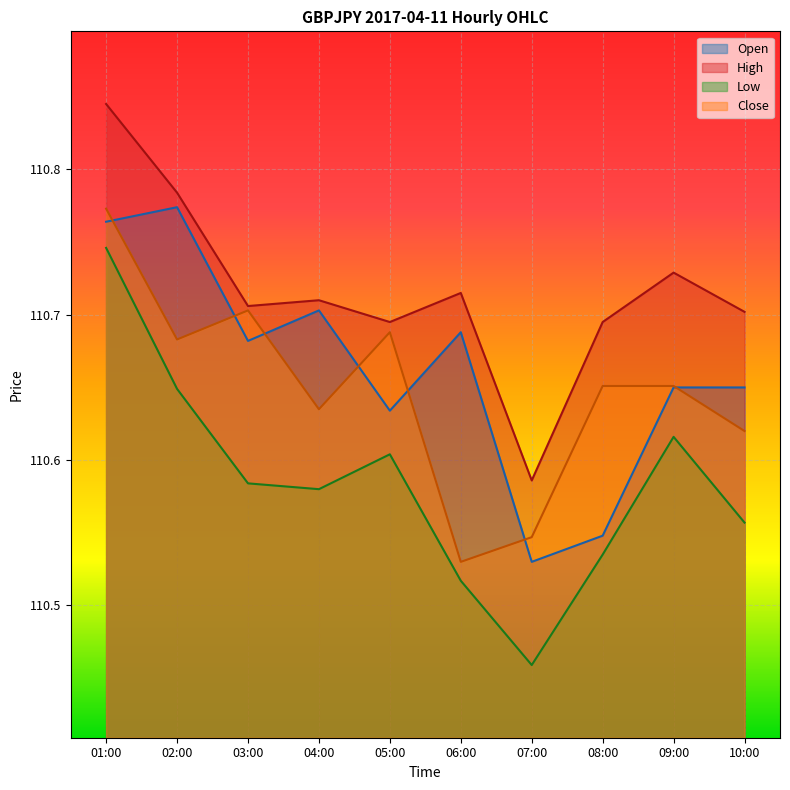

At which category does the chart reach its minimum across all series?

07:00